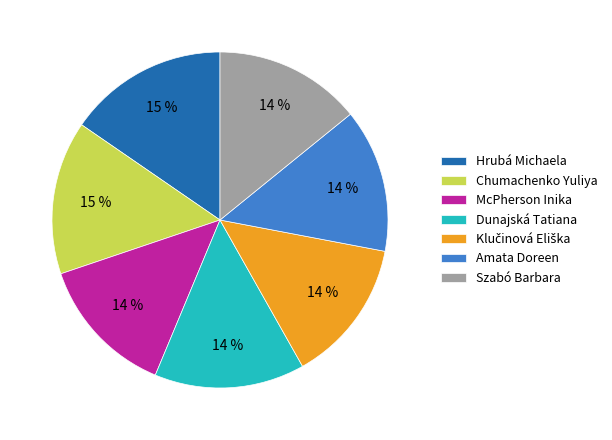

The Amata Doreen slice represents 21% of the pie. True or false?

False